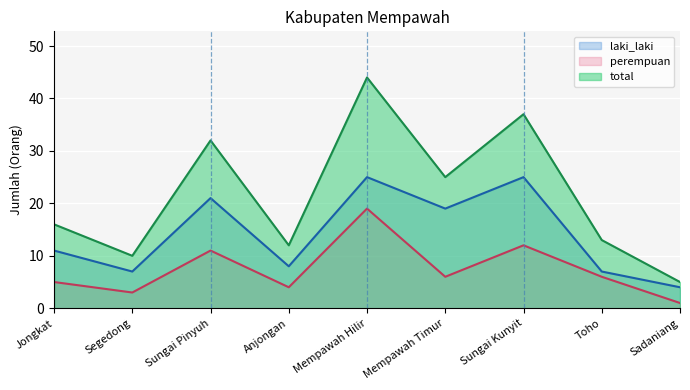

Rank the series by their average value, from lowest to highest.

perempuan, laki_laki, total